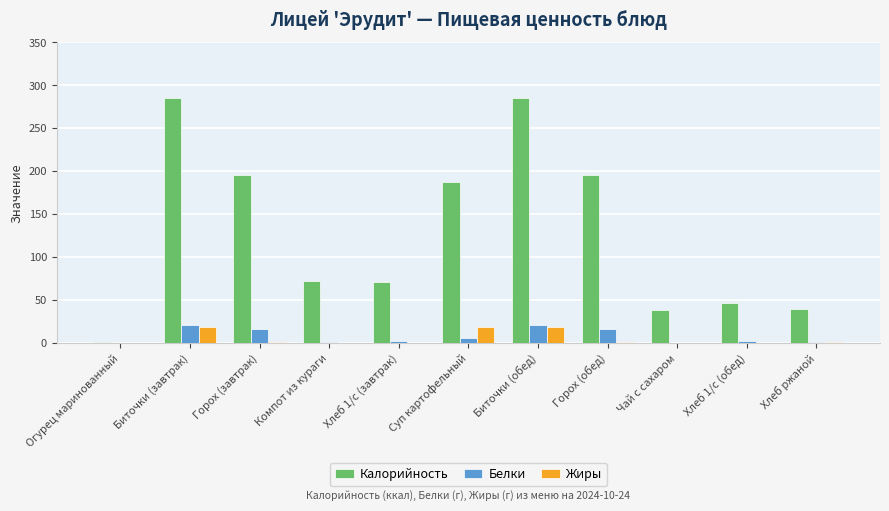

At which label does Белки first exceed 2?

Биточки (завтрак)